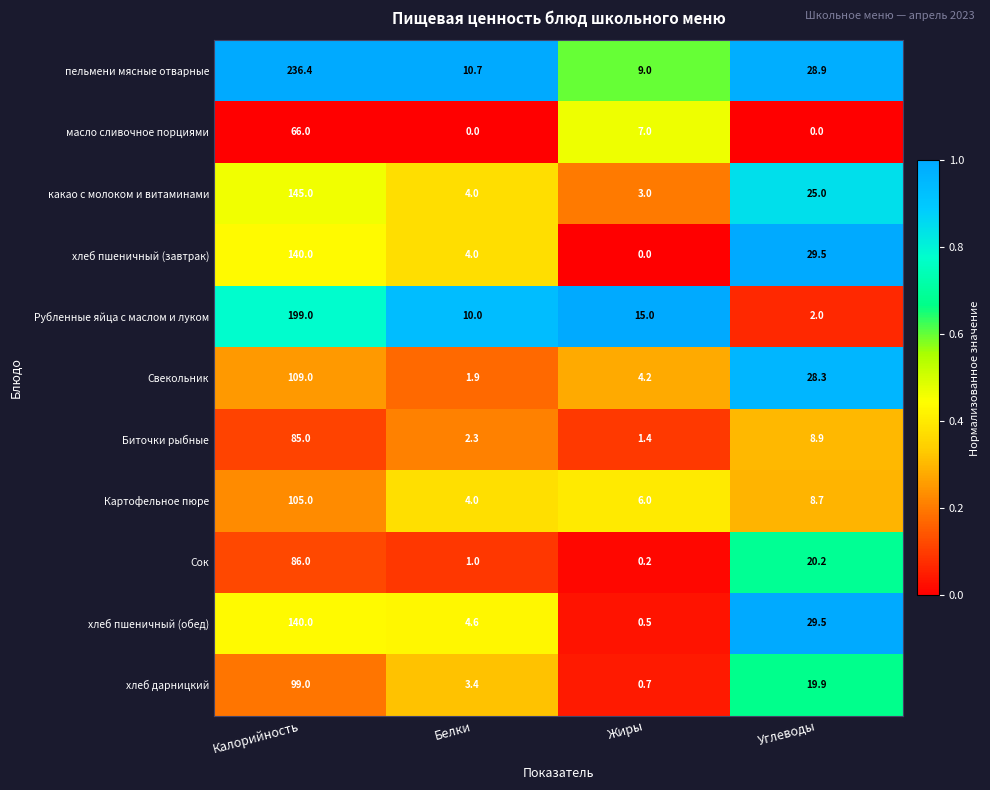

What is the lowest value of the Биточки рыбные series?

1.4